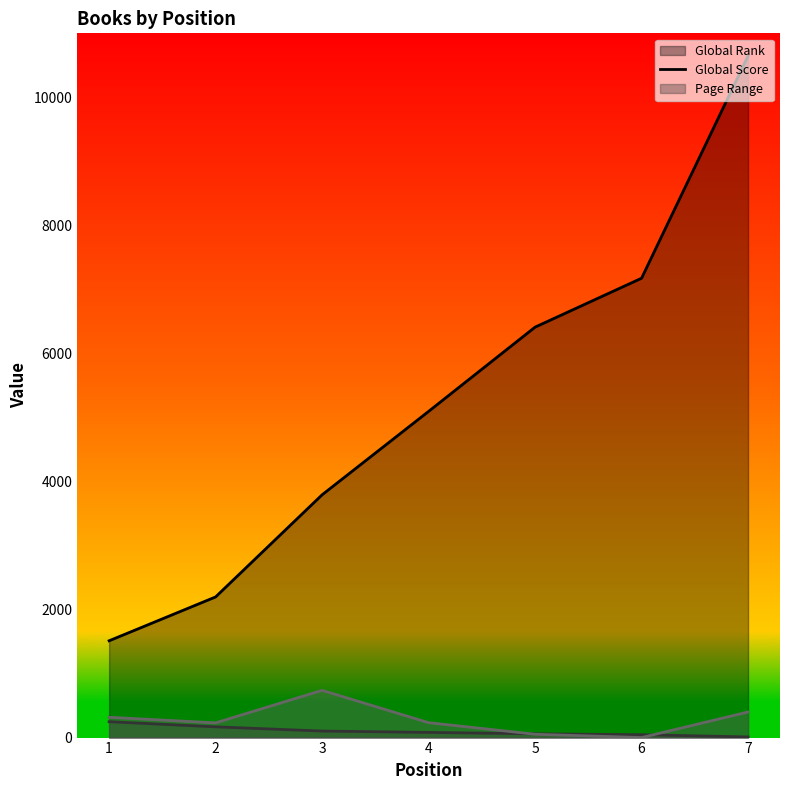

Reading left to right, list all the values displayed in this chart.

Global Rank line: 1512	2197	3792	5095	6411	7175	10647
Global Score line: 248	168	102	81	59	45	10
Page Range line: 317	230	738	233	52	0	400